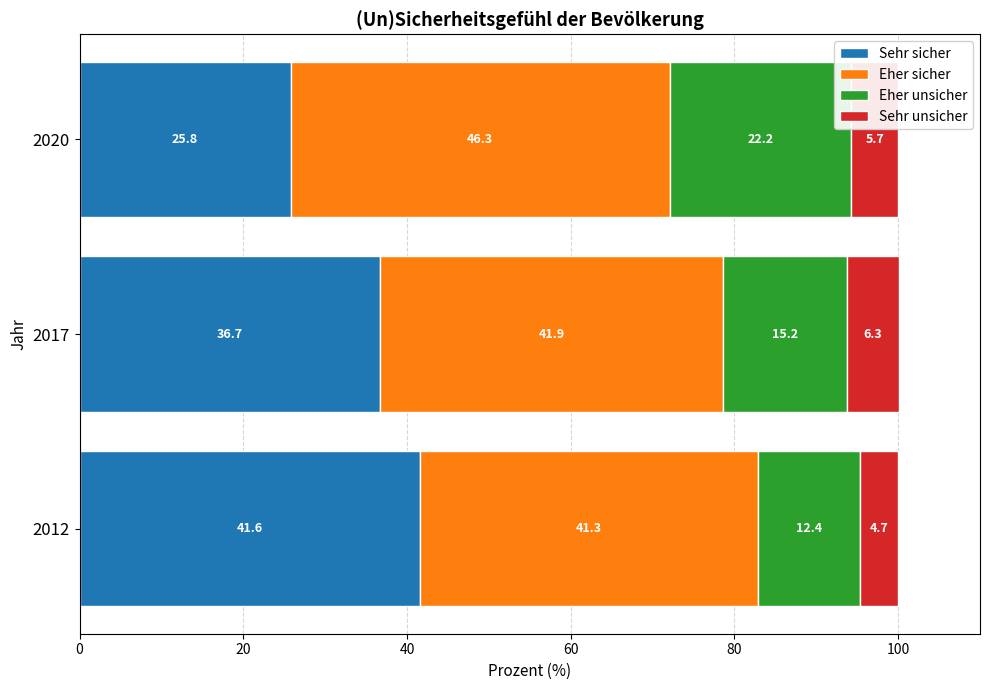

What is the average value of the Sehr sicher series?

34.7